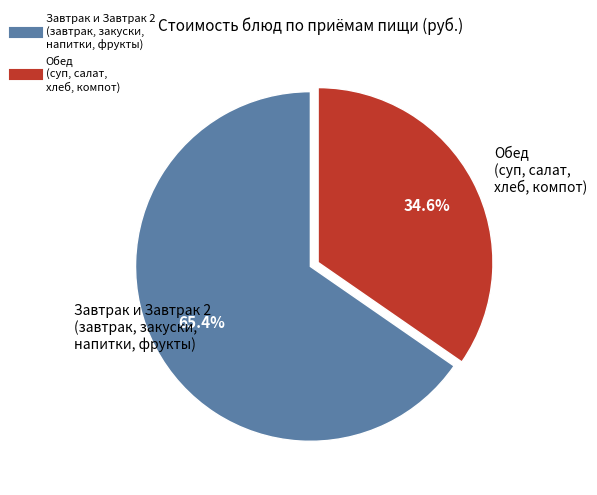

Does any single category account for the majority?

Yes